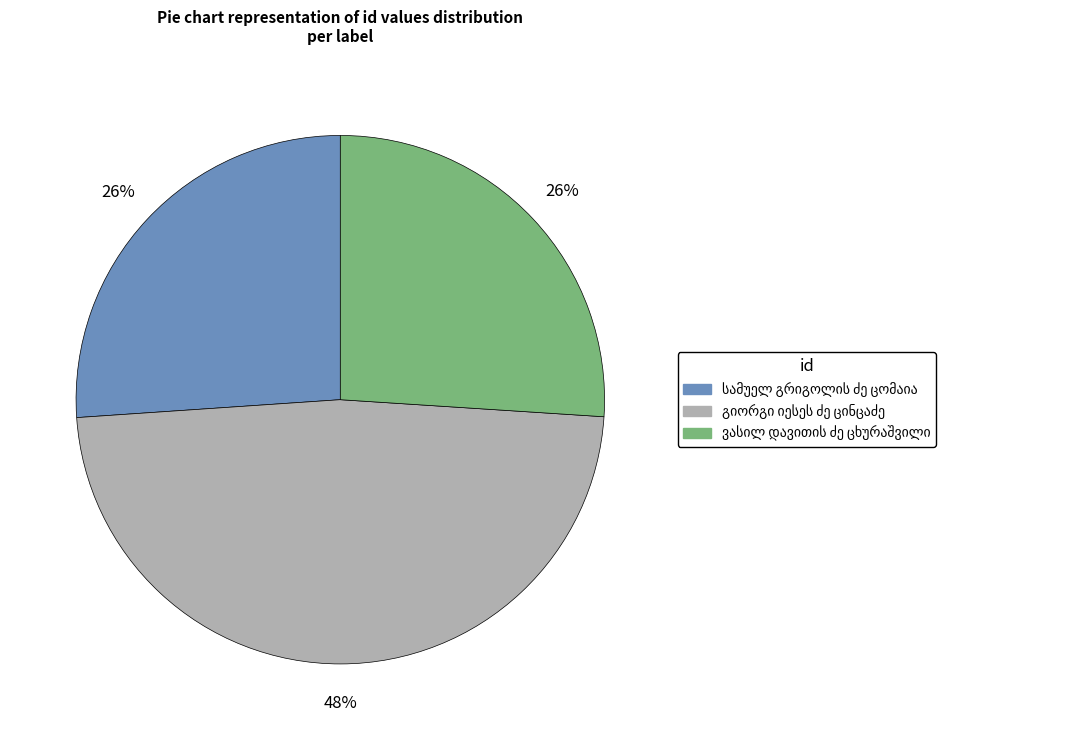

Is there any slice that represents more than half of the pie?

No